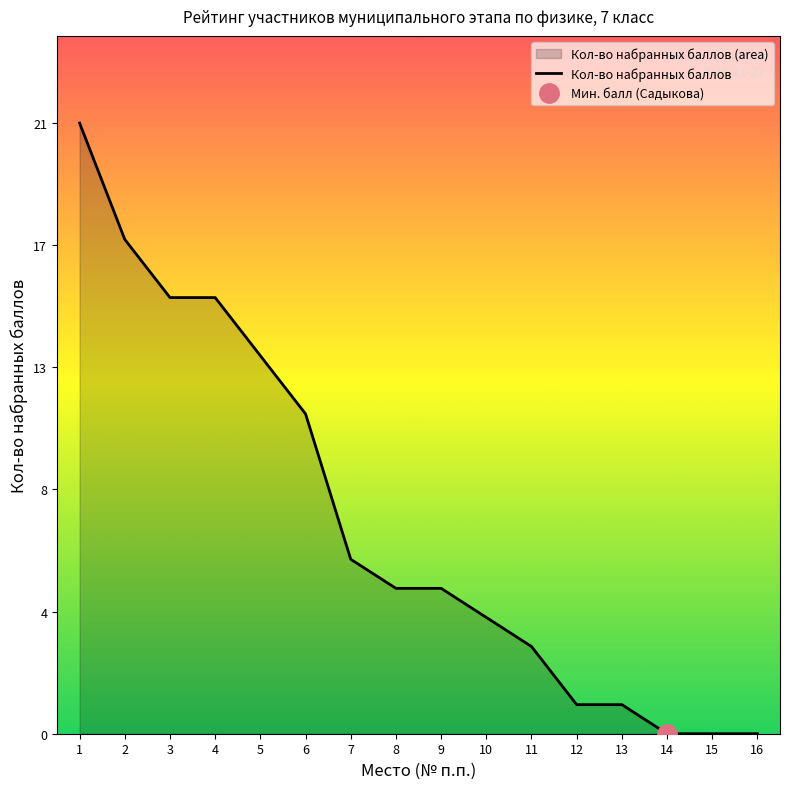

What is the difference between the maximum and minimum values?

21